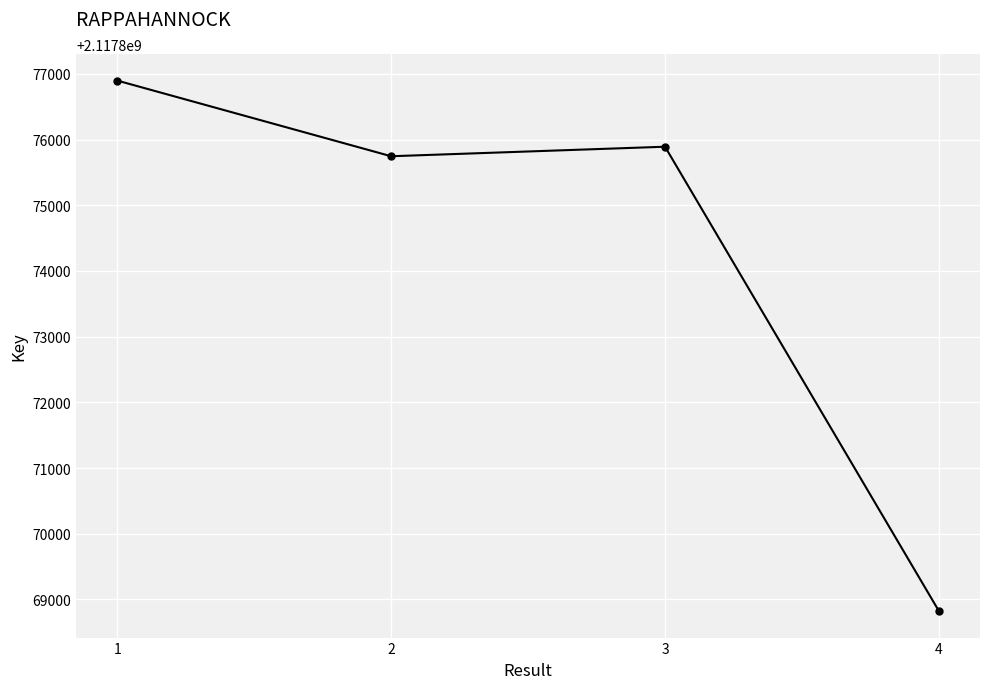

Which has a higher value, 2 or 3?

3